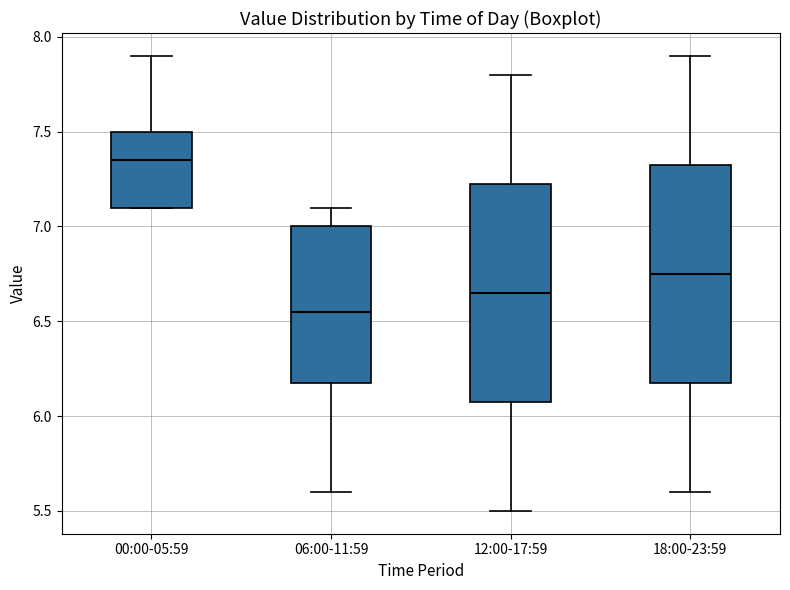

Which box's median line is the lowest?

06:00-11:59